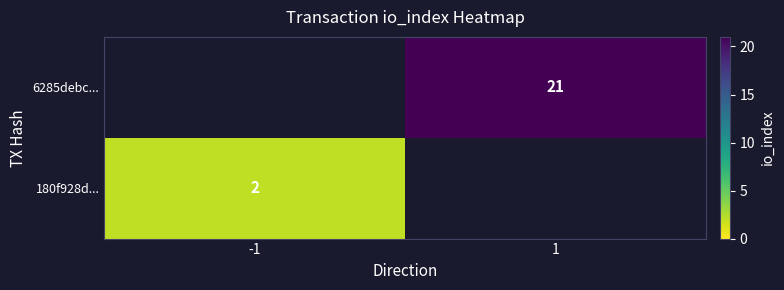

Count the number of data series in this chart.

2